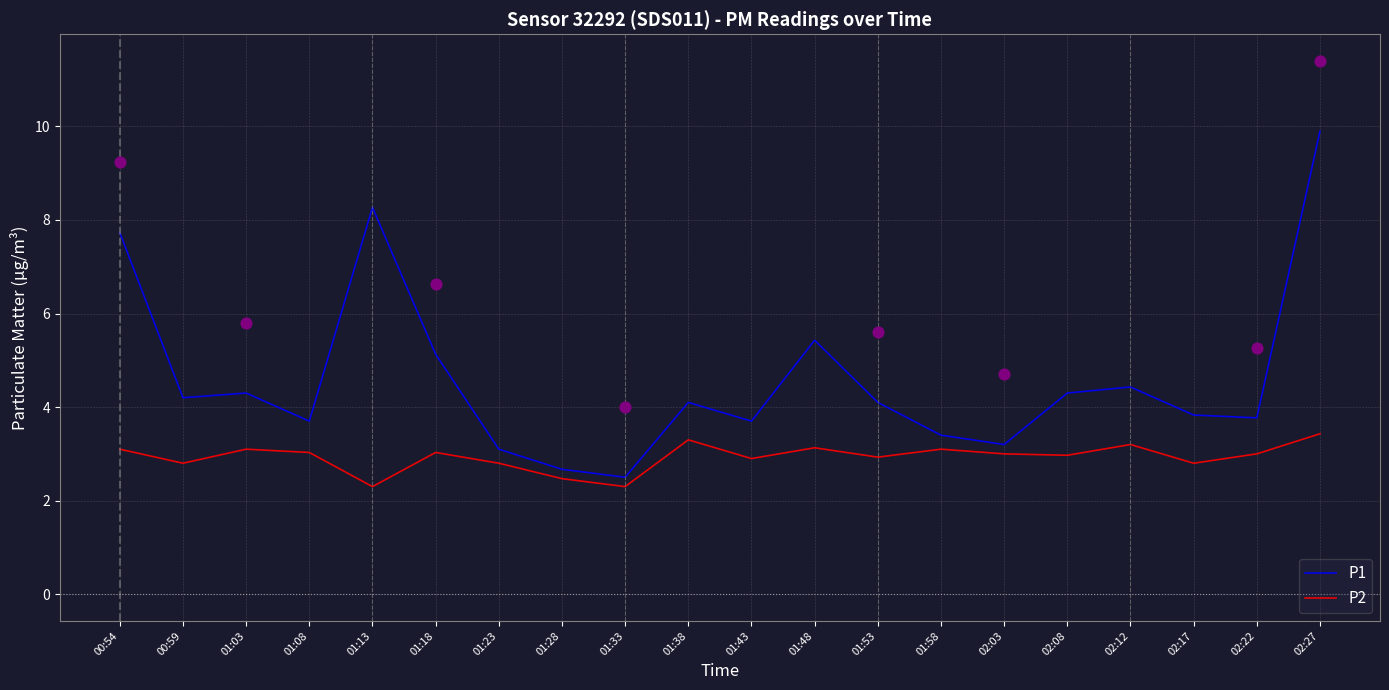

At how many categories does at least one series exceed 9?

1